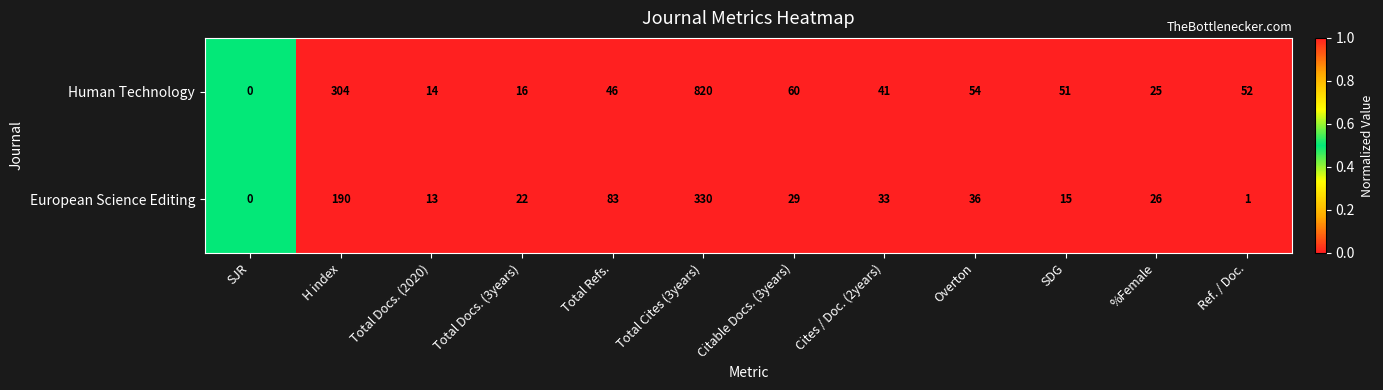

At Total Cites (3years), list the series in order from largest to smallest.

Human Technology, European Science Editing